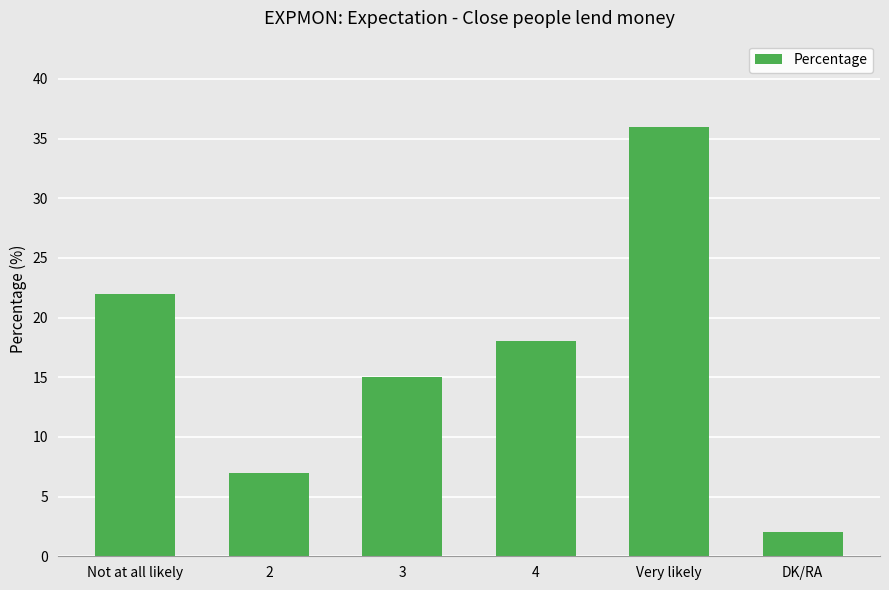

Count the values in the range 7 to 22.

4